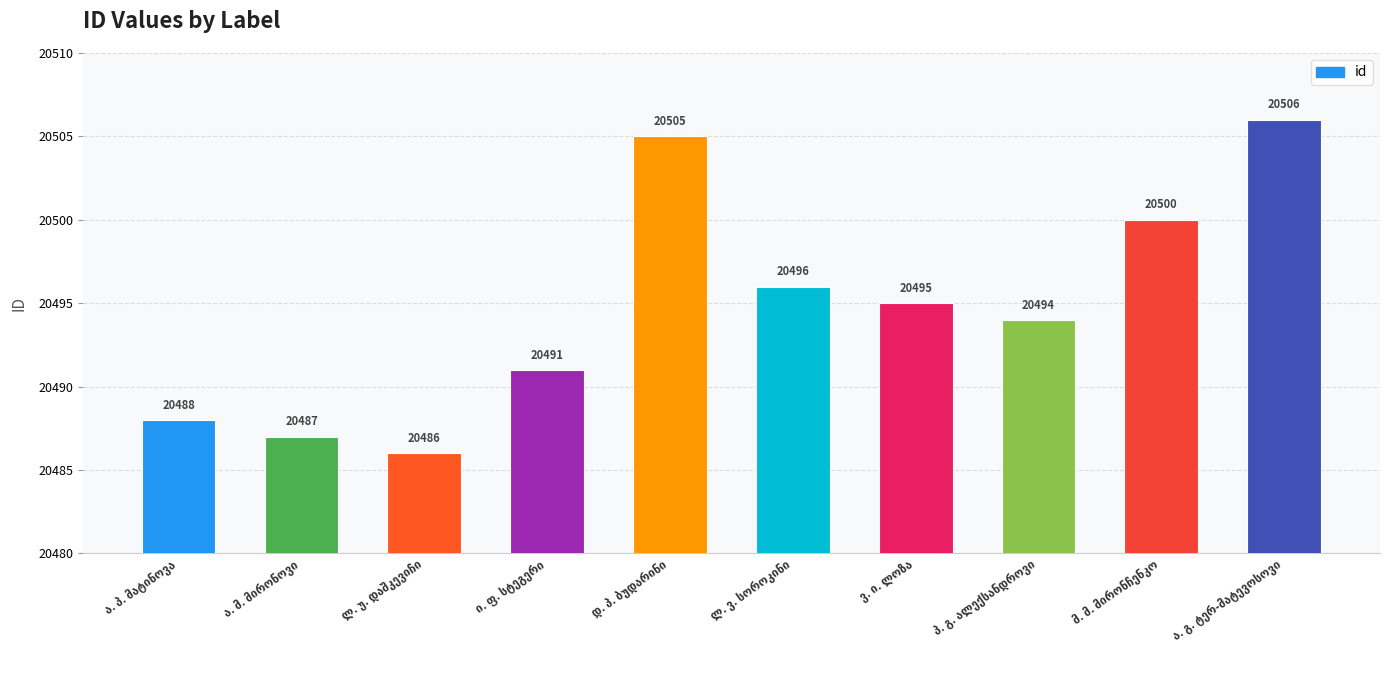

What is the smallest value displayed?

20486